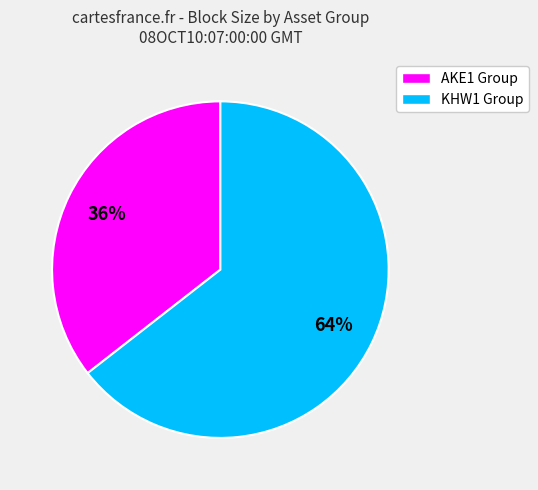

Is there a majority slice in this chart?

Yes